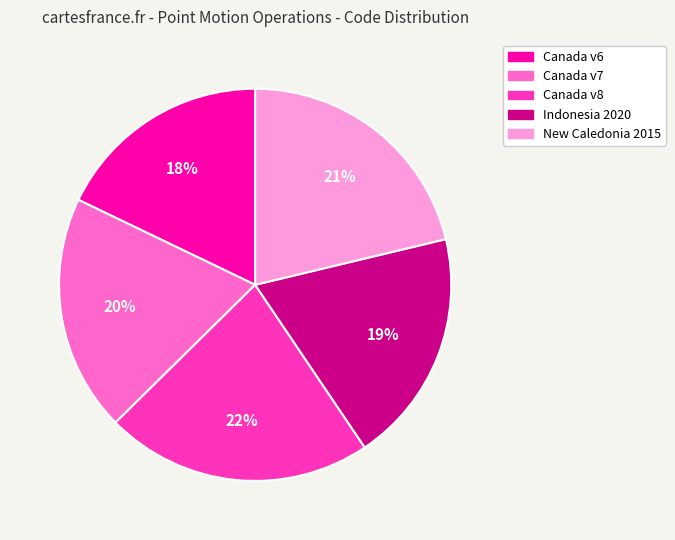

How many segments does this pie chart have?

5